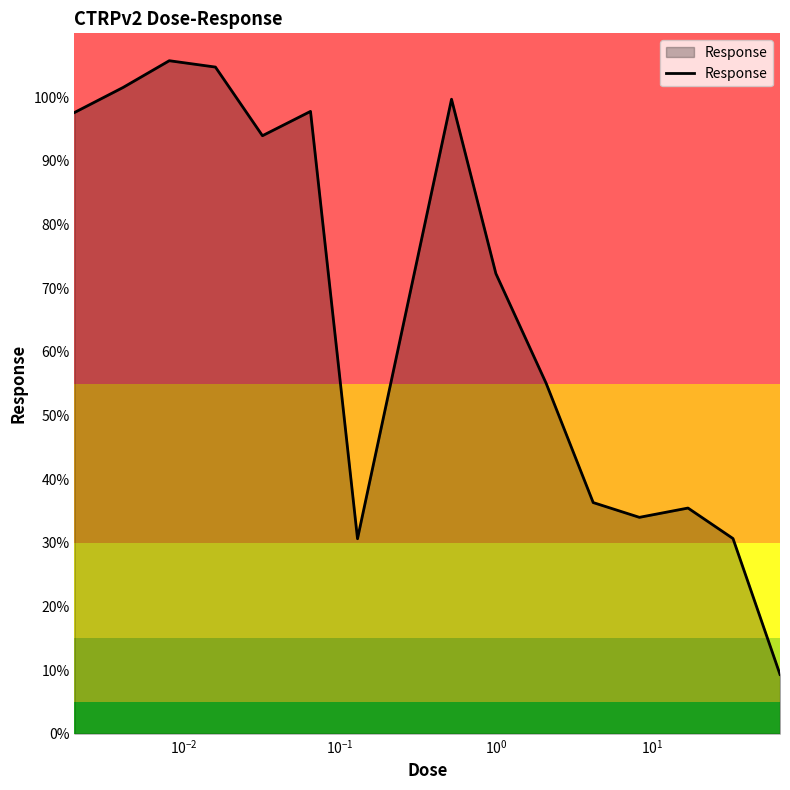

What is the greatest value displayed?

105.7